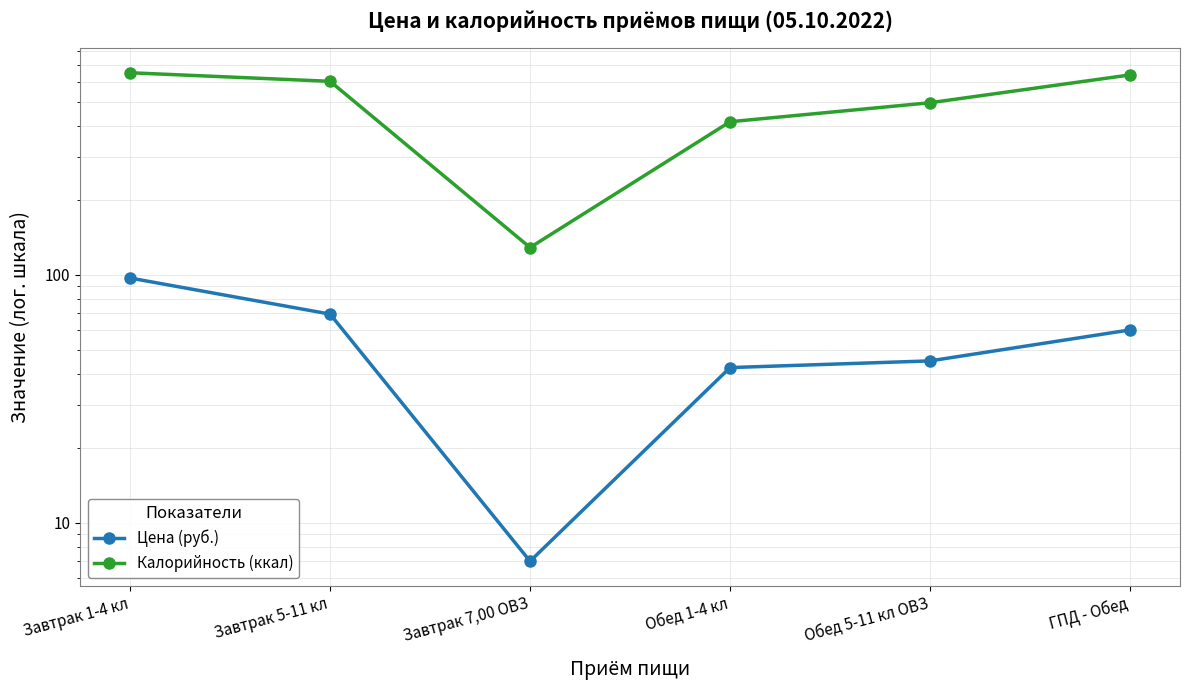

Rank the series by their average value, from highest to lowest.

Калорийность (ккал), Цена (руб.)